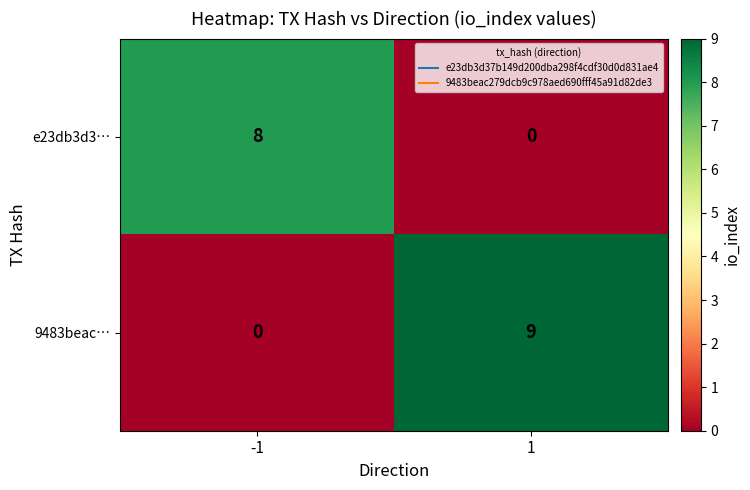

How many distinct data groups are displayed?

2